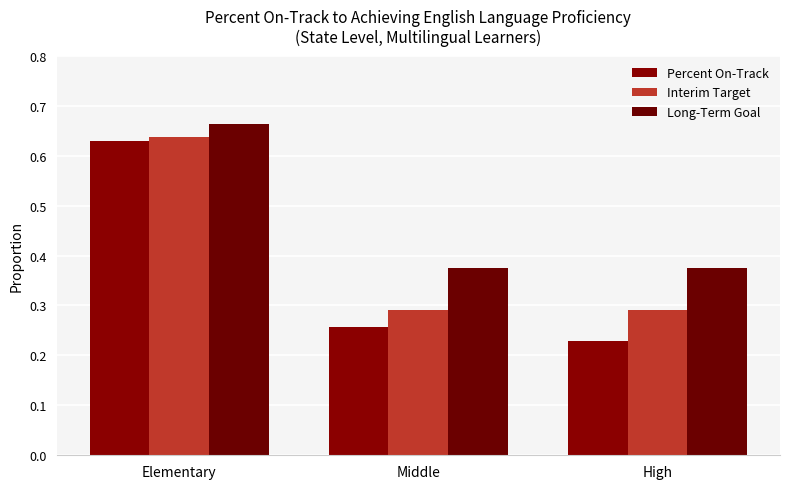

Reading right to left, extract all data points from this chart.

Percent On-Track: High=0.2	Middle=0.3	Elementary=0.6
Interim Target: High=0.3	Middle=0.3	Elementary=0.6
Long-Term Goal: High=0.4	Middle=0.4	Elementary=0.7